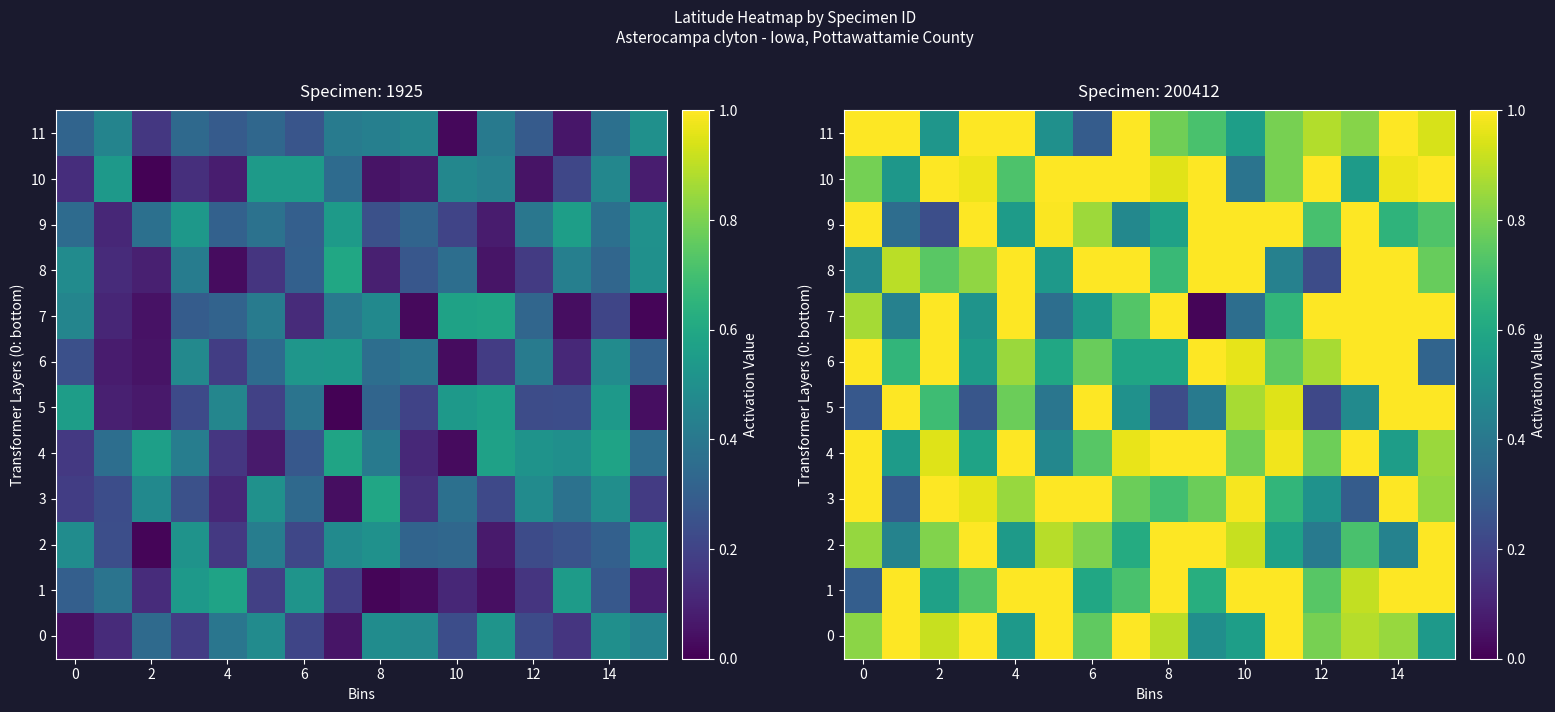

What is the maximum value for 3?

1.0